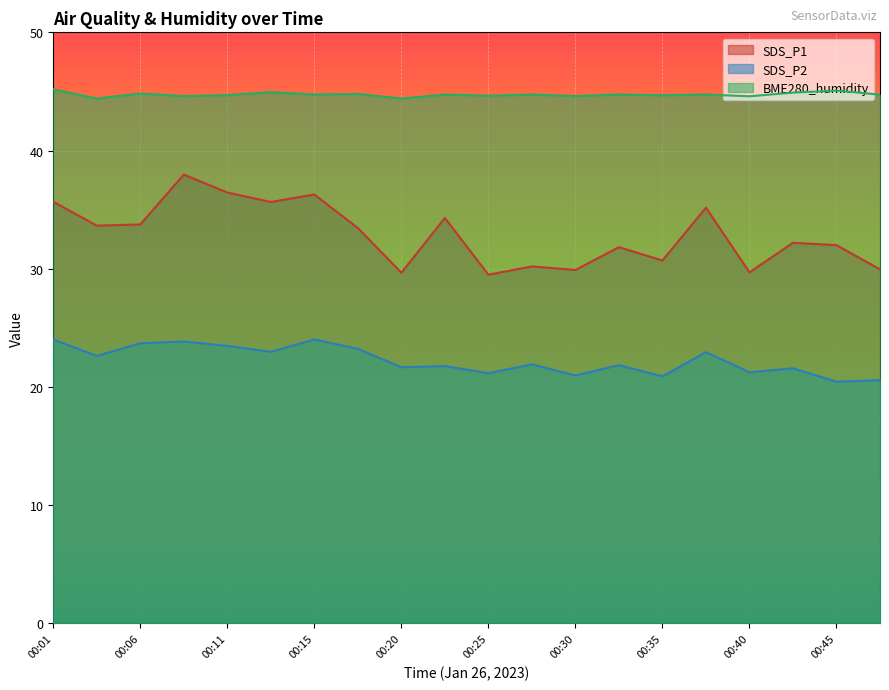

Which category has the highest value in the BME280_humidity series?

00:01